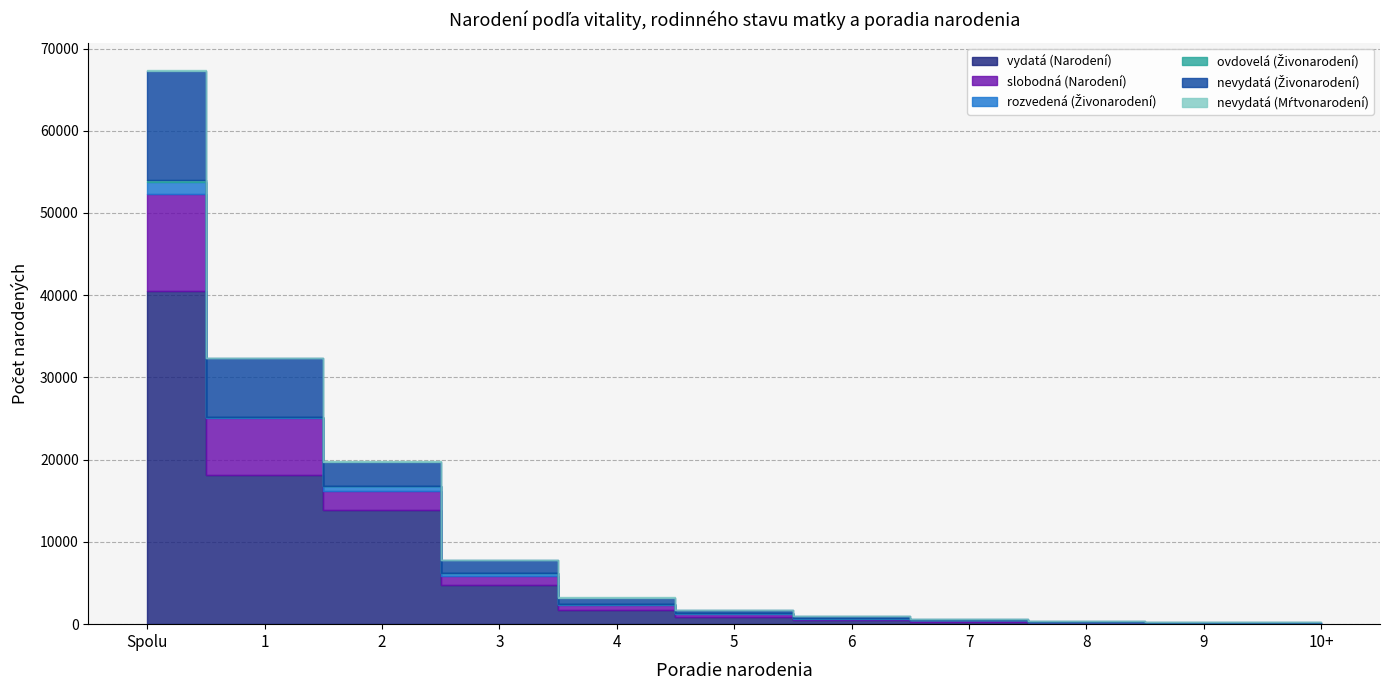

Is it true that rozvedená (Živonarodení) equals 40 at 6?

False